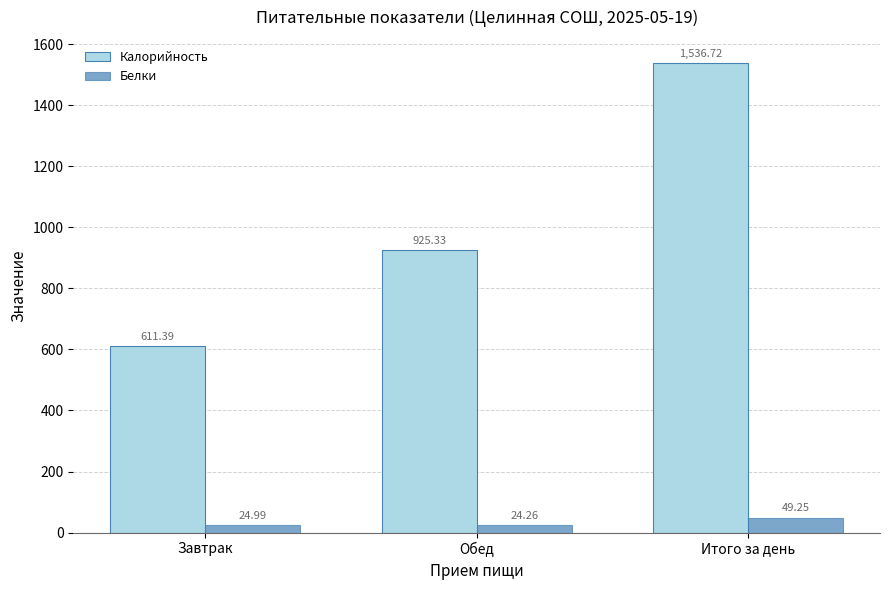

What is the label of the 3rd bar from the right?

Завтрак